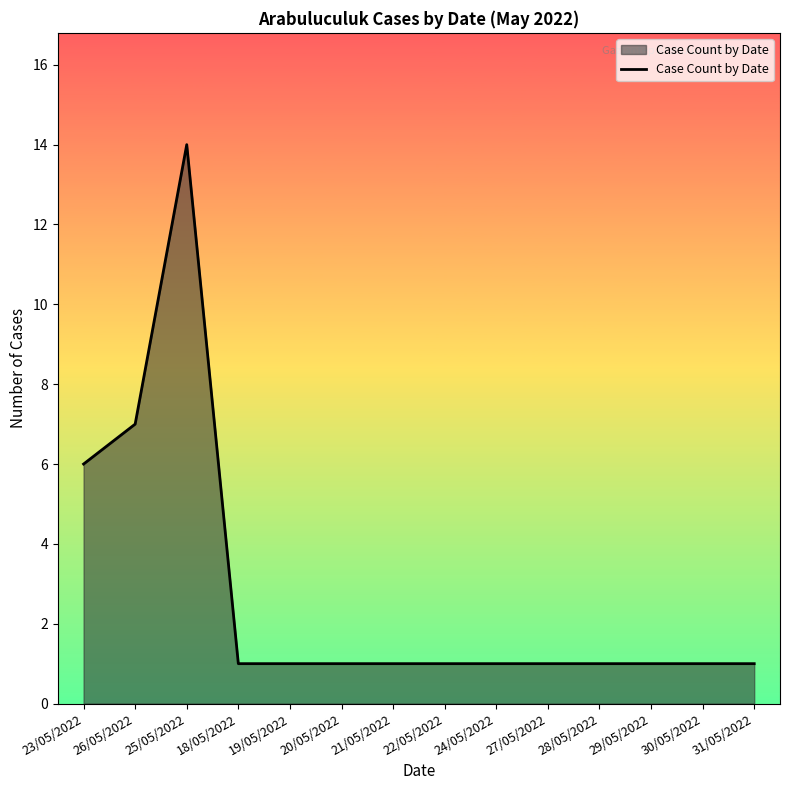

True or false: the data shows 1 at 20/05/2022.

True